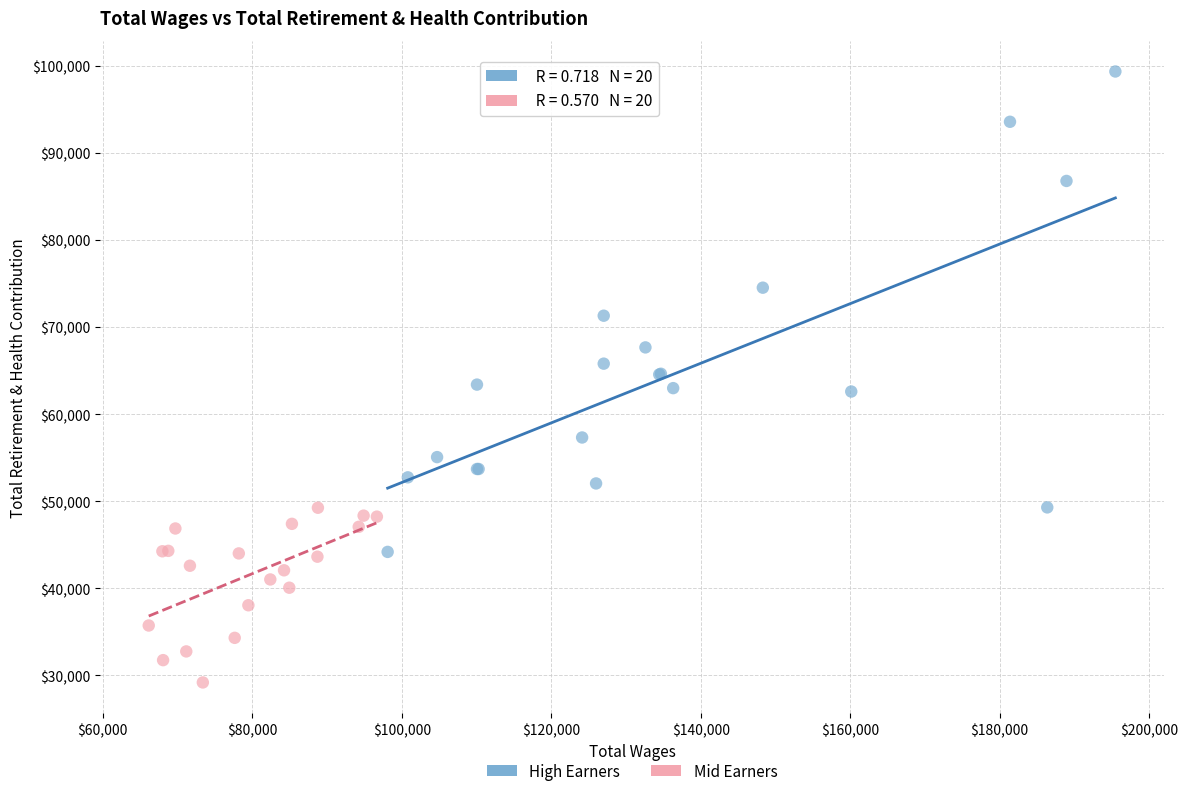

Which series has the largest Y range (max minus min)?

High Earners